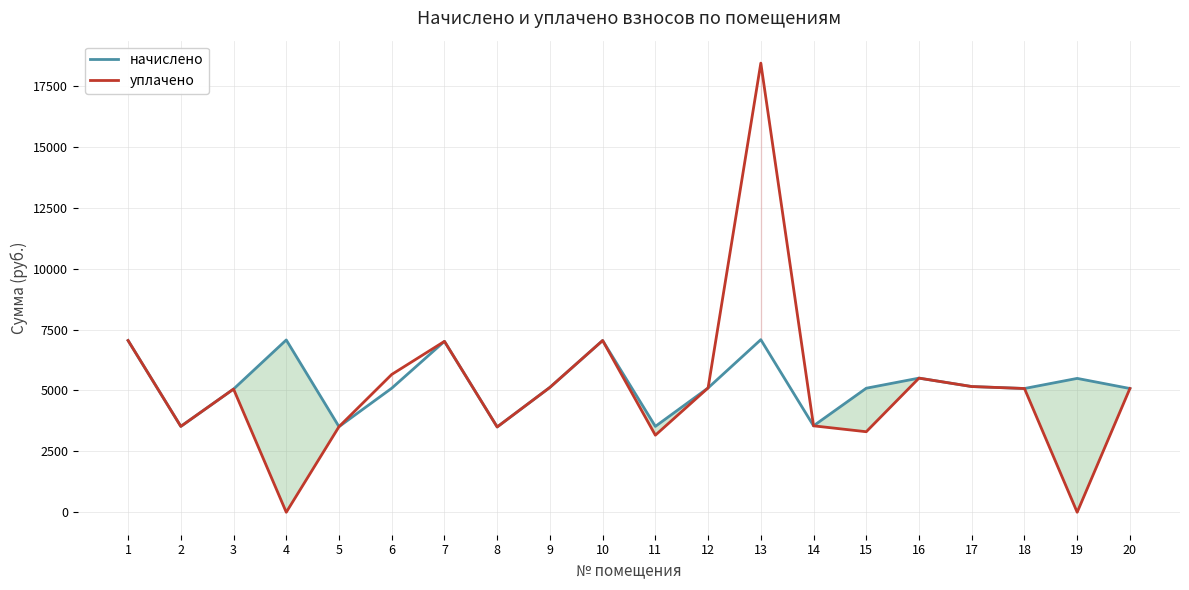

Rank the series at 3 from lowest to highest value.

начислено, уплачено